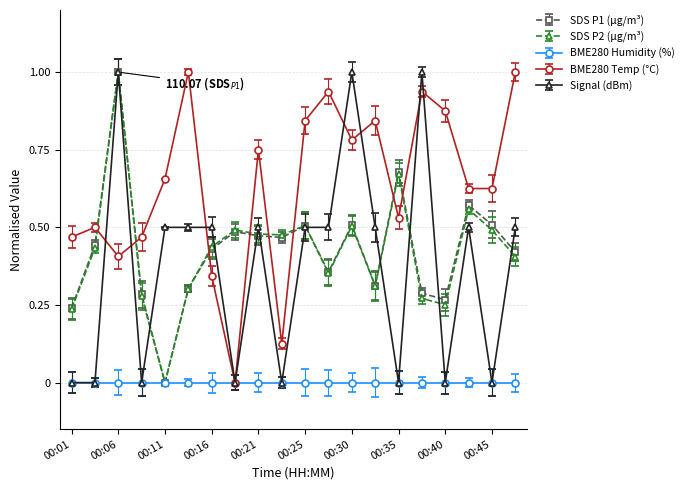

Which series has the largest total across all categories?

BME280 Temp (°C)